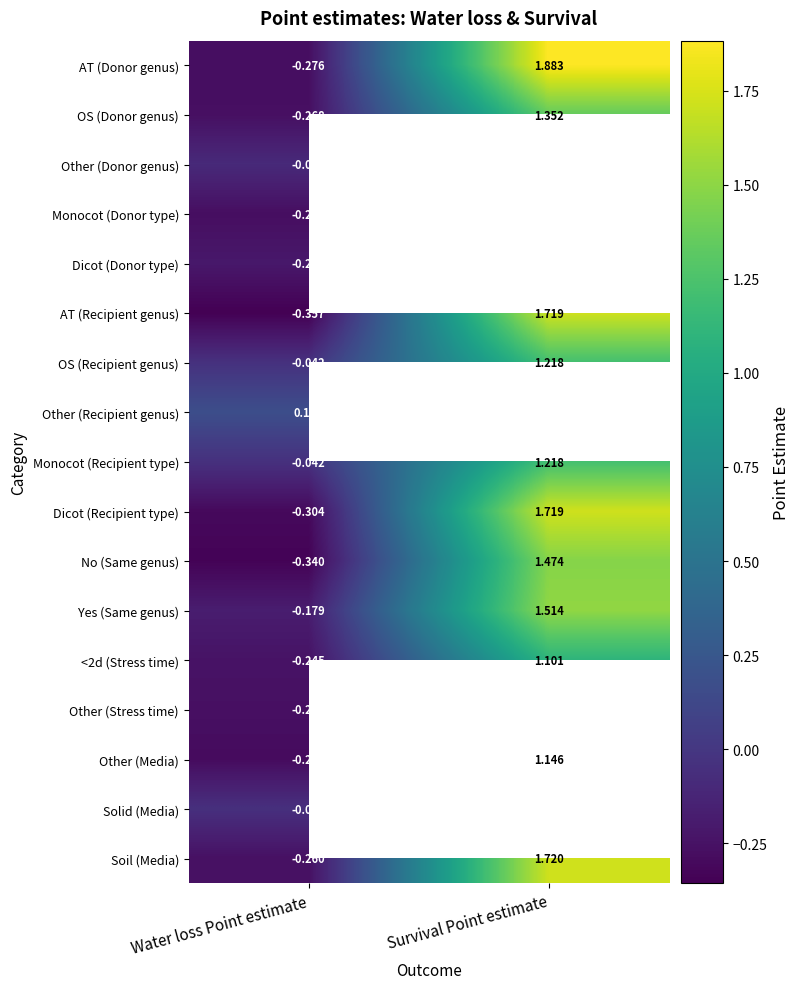

Is the value of Dicot (Recipient type) at Survival Point estimate greater than the value of OS (Recipient genus) at Water loss Point estimate?

Yes